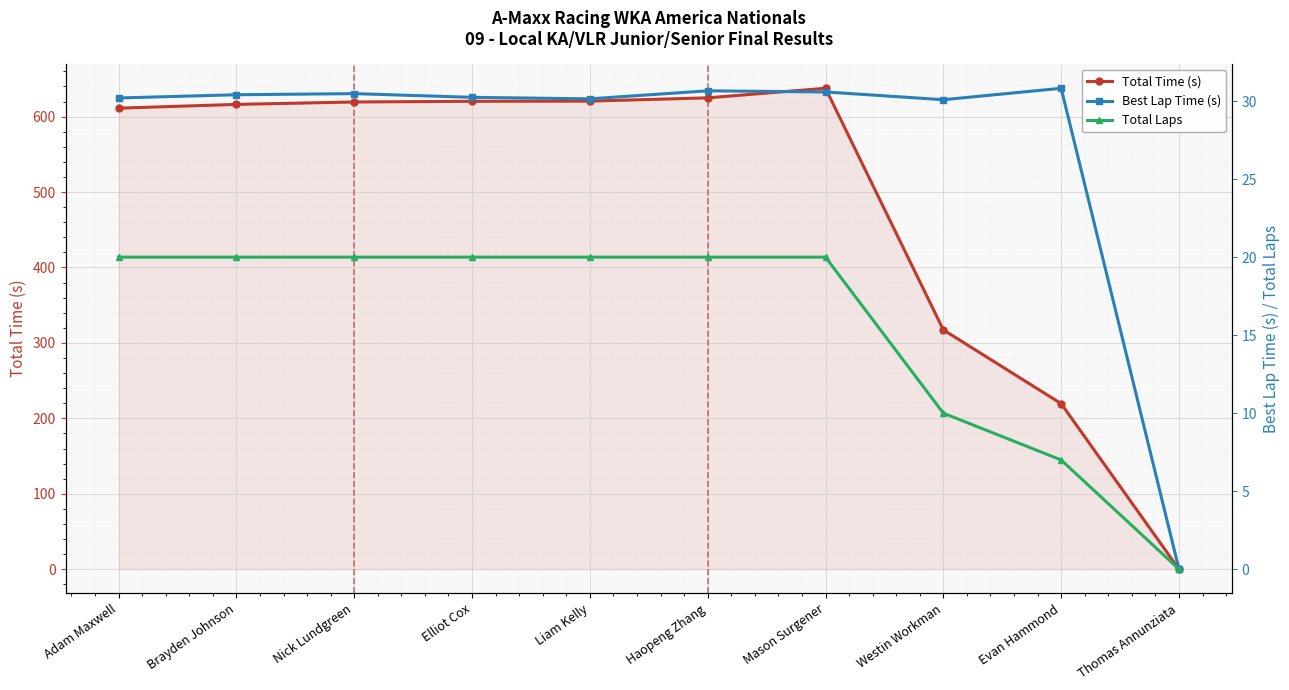

What is the total value across all series at Haopeng Zhang?

675.6